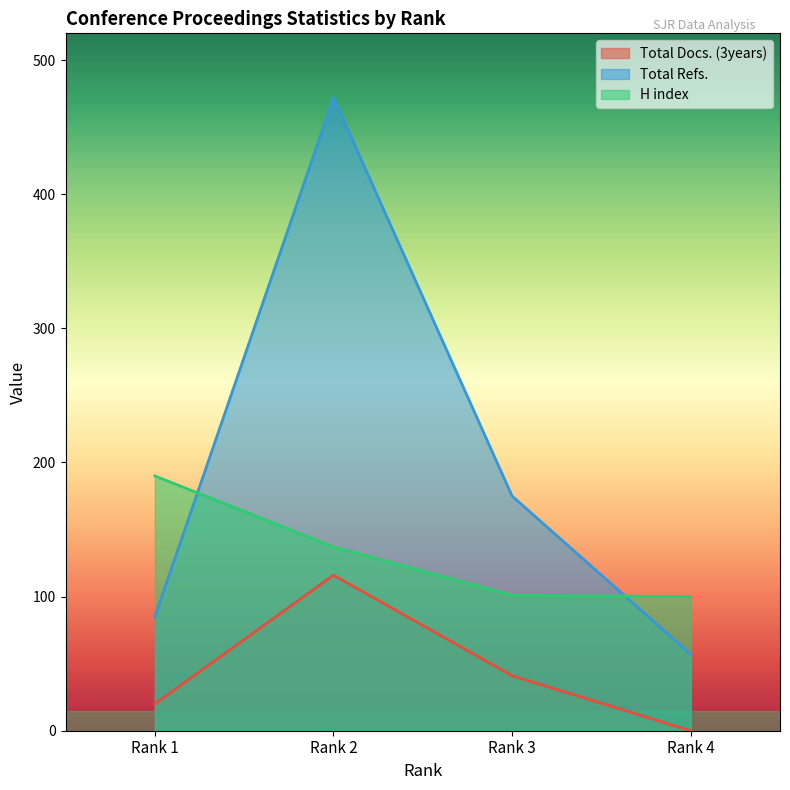

List the labels in order of H index value, smallest first.

Rank 4, Rank 3, Rank 2, Rank 1